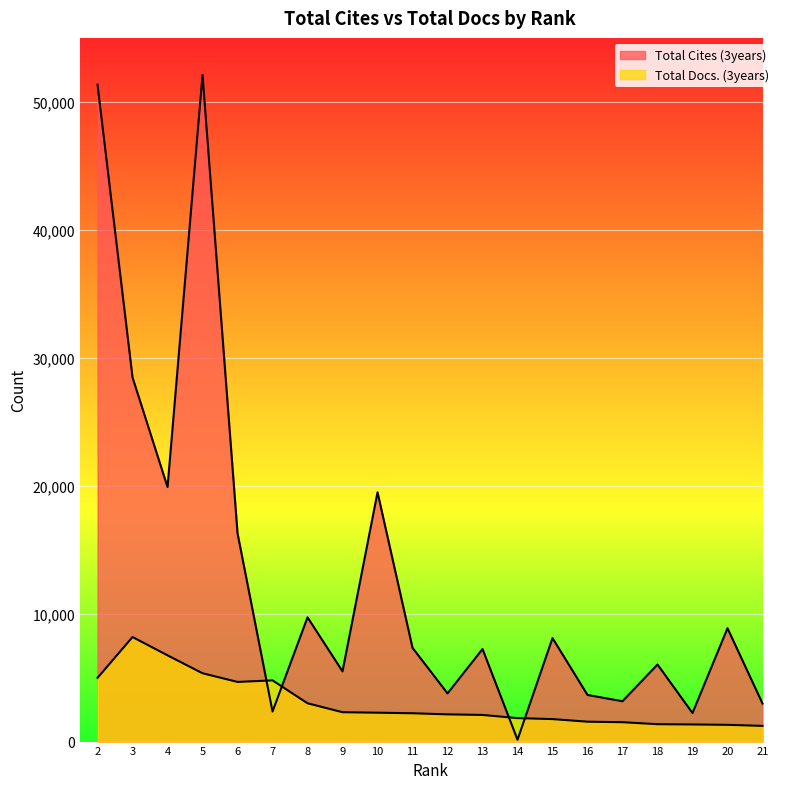

Which label corresponds to the smallest value in the chart?

14